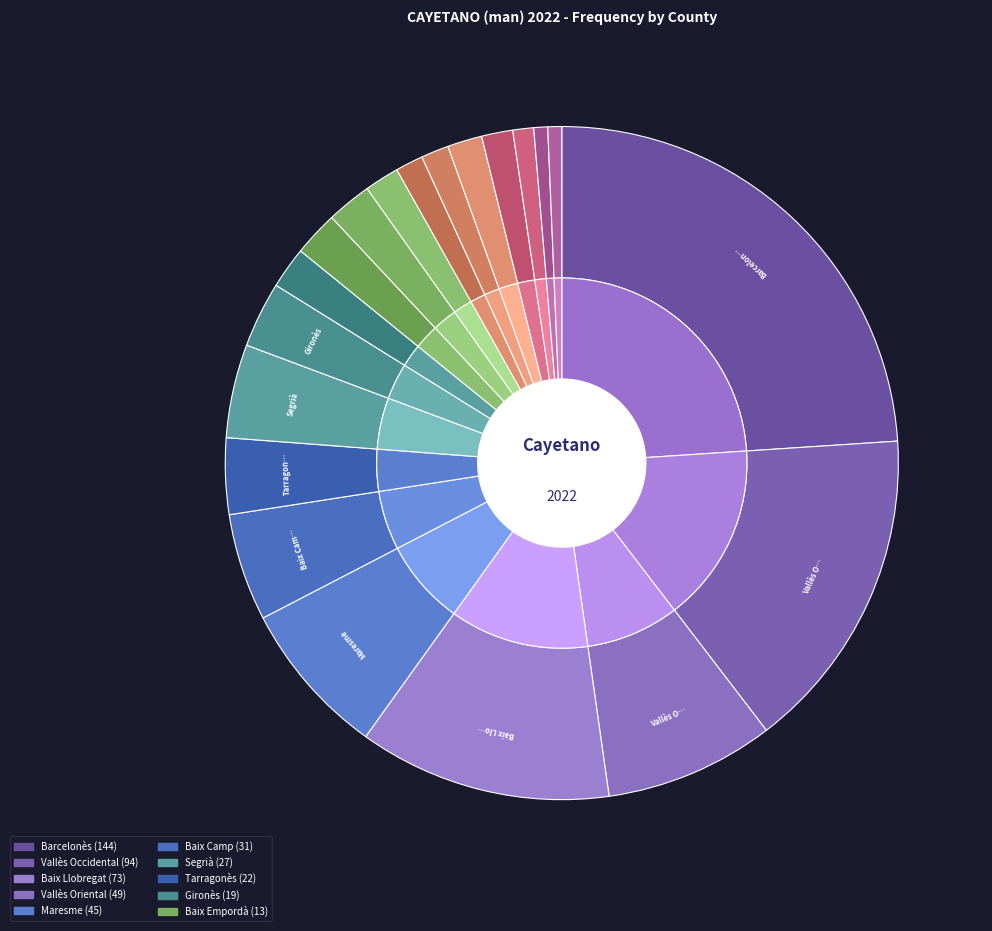

To the nearest percent, what is the combined percentage of Baix Camp and Ribera d'Ebre?

6%